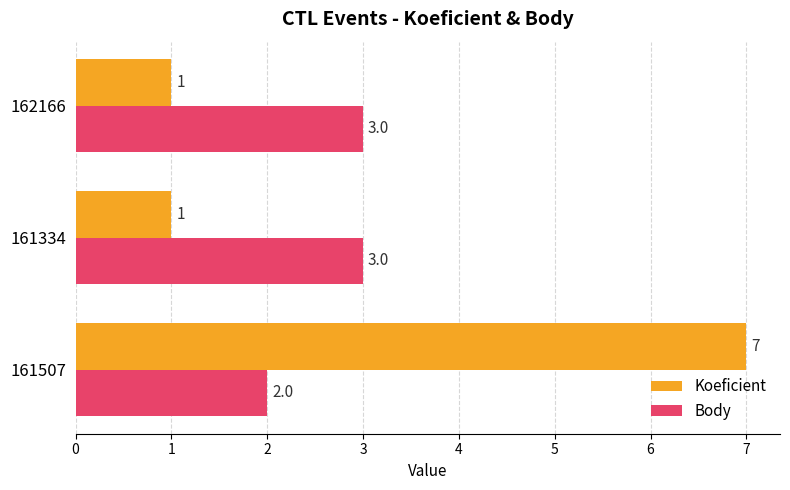

What is the lowest value of the Body series?

2